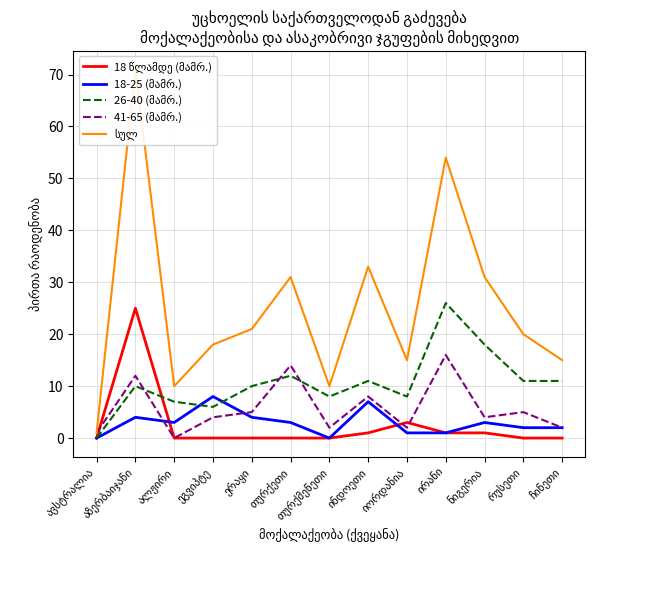

Where is the first local minimum for სულ?

ალჟირი